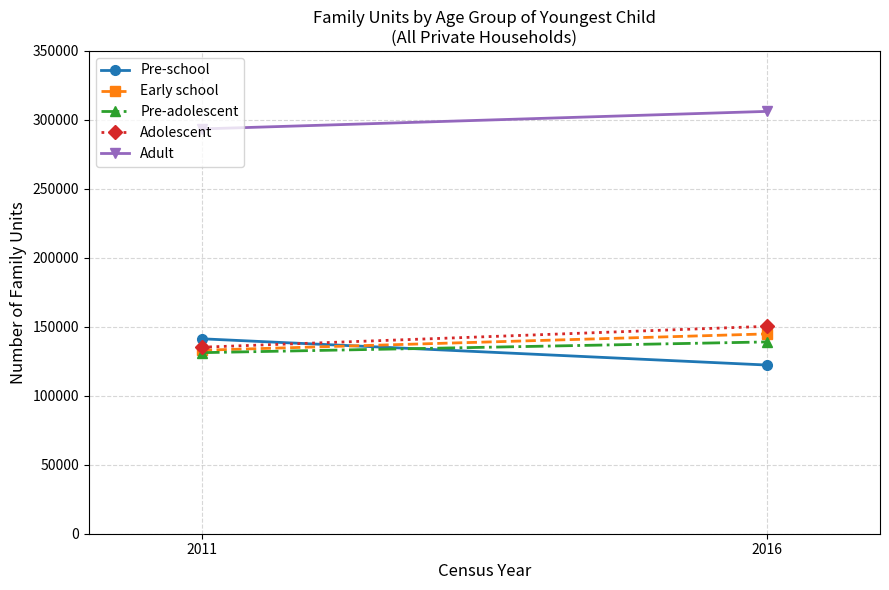

Is the value of Pre-school at 2016 greater than the value of Adolescent at 2011?

No